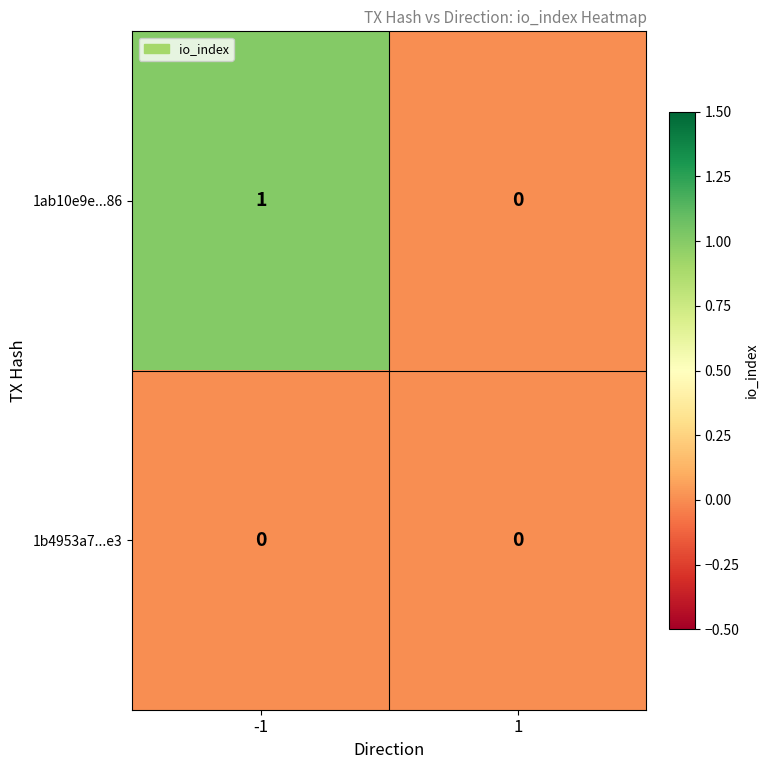

At -1, list the series in order from smallest to largest.

1b4953a7...e3, 1ab10e9e...86